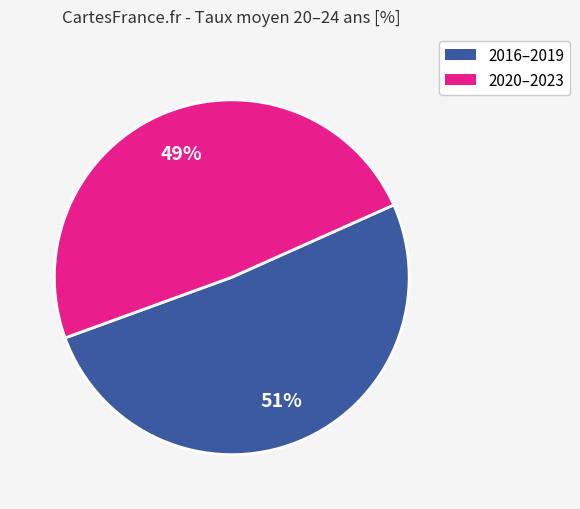

To the nearest percent, what is the average slice percentage?

50%